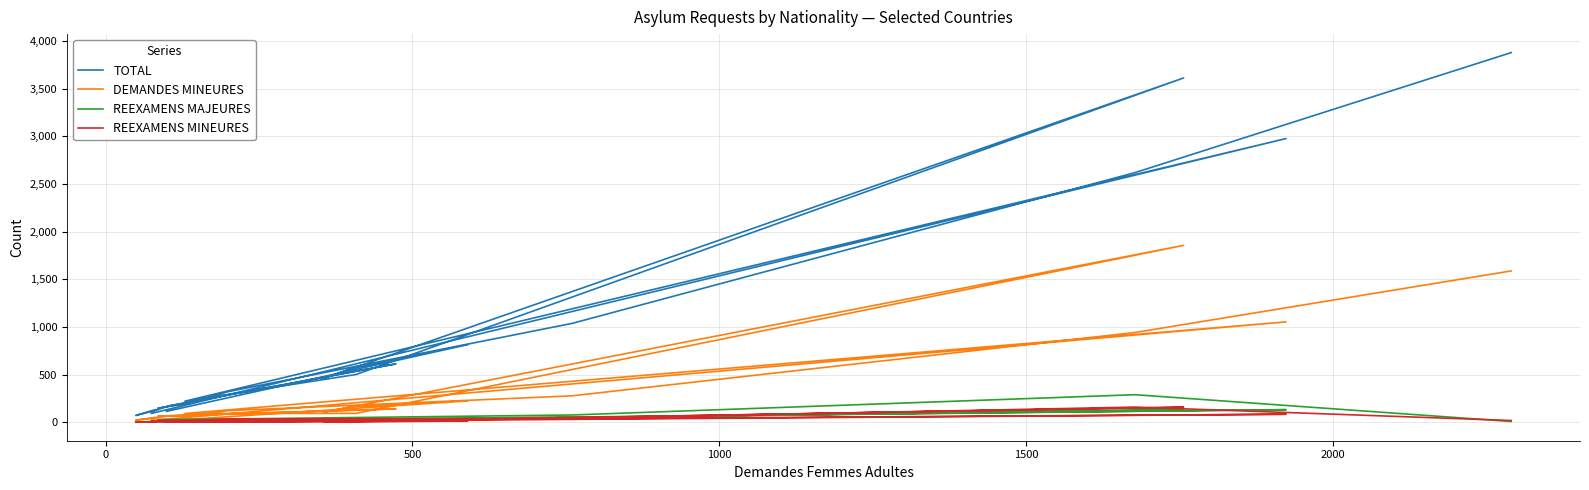

Which series has the widest spread of values?

TOTAL